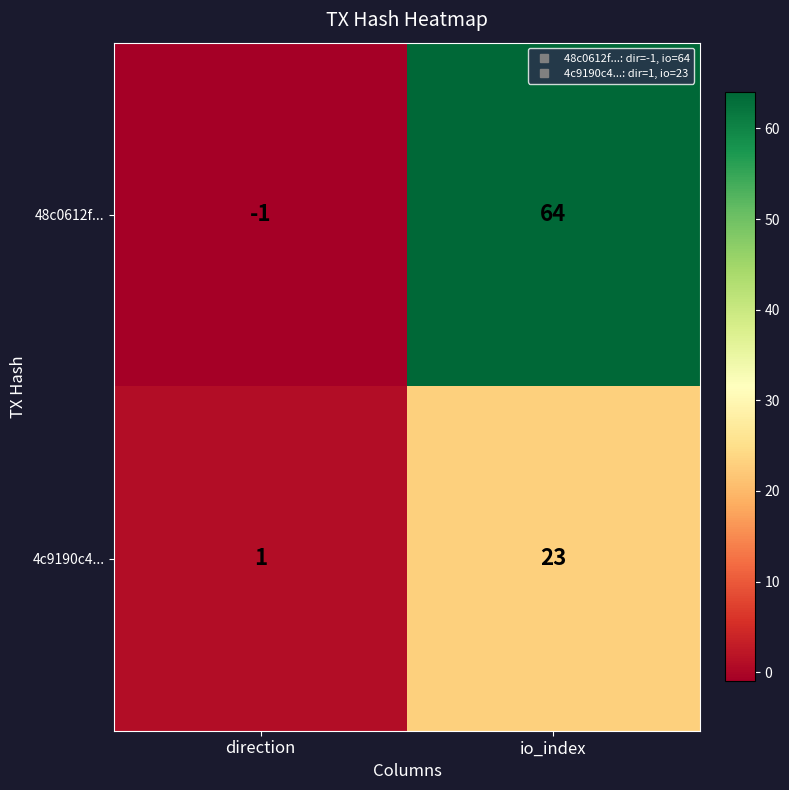

Is the value of 4c9190c4... at io_index greater than the value of 48c0612f... at io_index?

No